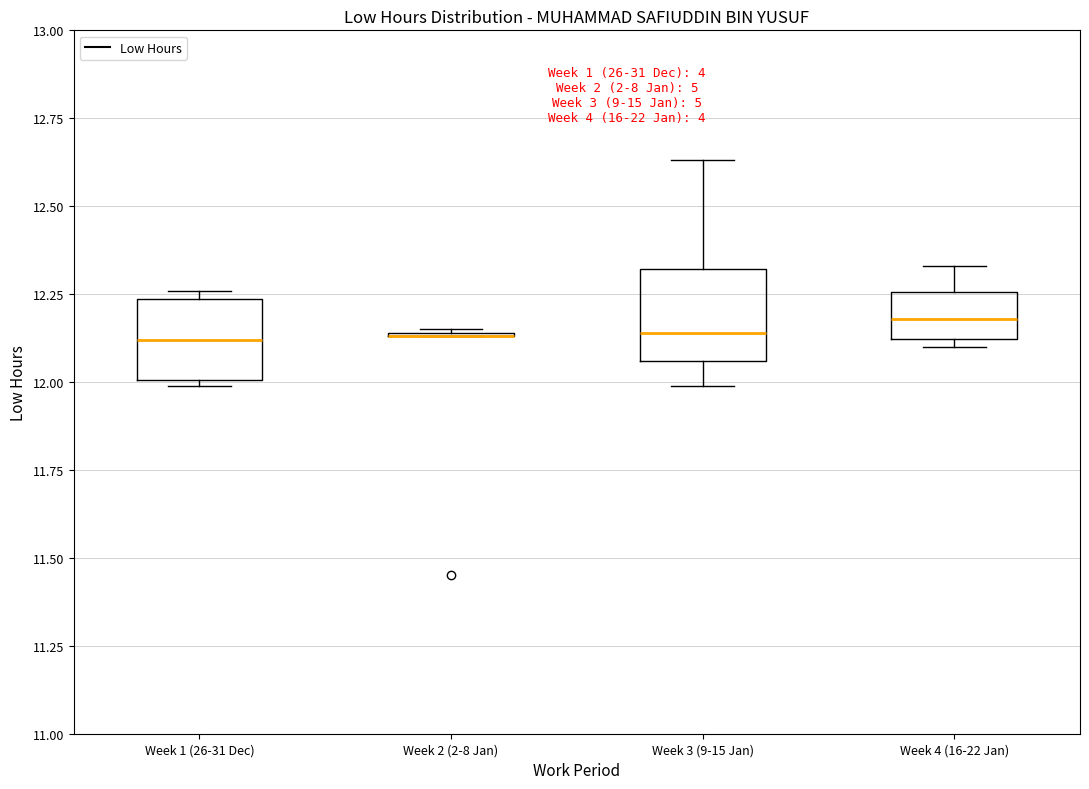

Reading left to right, read every box against the y-axis: the position of its median line, the range the box covers, and the ends of its whiskers. The values are not printed on the chart, so give them approximately, as read against the axis.

Week 1 (26-31 Dec): median 12.10, box 12.00 to 12.25, whiskers 12.00 to 12.25 (just above the box's upper edge)
Week 2 (2-8 Jan): box collapsed to a line at 12.15, whiskers 12.15 to 12.15
Week 3 (9-15 Jan): median 12.15, box 12.05 to 12.30, whiskers 12.00 to 12.65
Week 4 (16-22 Jan): median 12.20, box 12.10 to 12.25, whiskers 12.10 (just below the box's lower edge) to 12.35